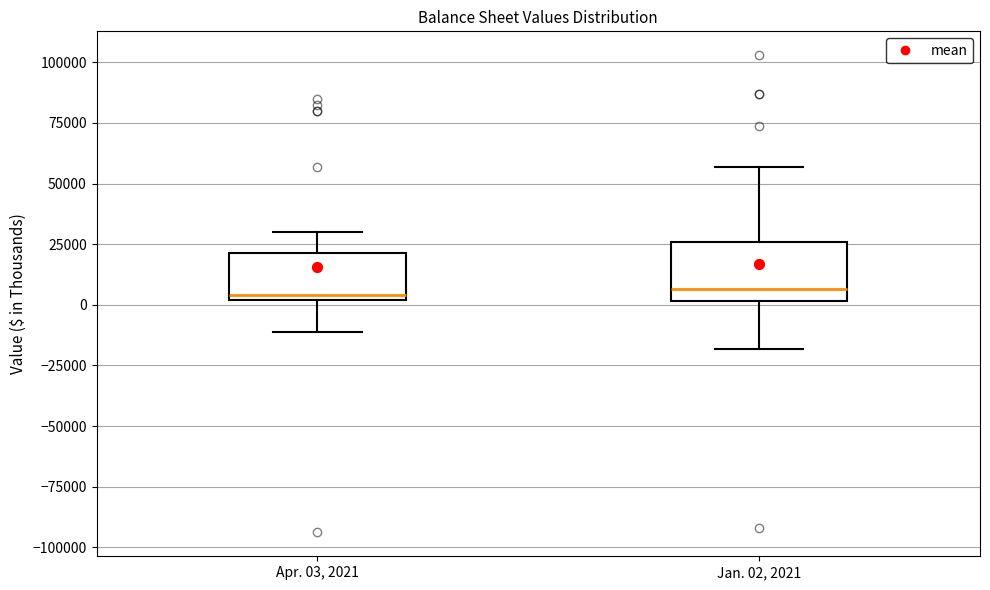

Reading left to right, read every box against the y-axis: the position of its median line, the range the box covers, and the ends of its whiskers. The values are not printed on the chart, so give them approximately, as read against the axis.

Apr. 03, 2021: median 5000, box 0 to 20000, whiskers -10000 to 30000
Jan. 02, 2021: median 5000, box 0 to 25000, whiskers -20000 to 55000